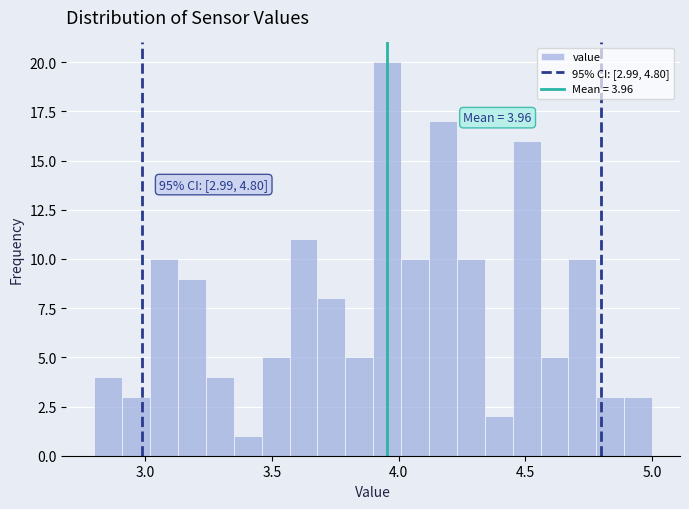

Around what value on the x-axis is the tallest bar? Give the approximate position of its centre, as read against the axis.

3.95